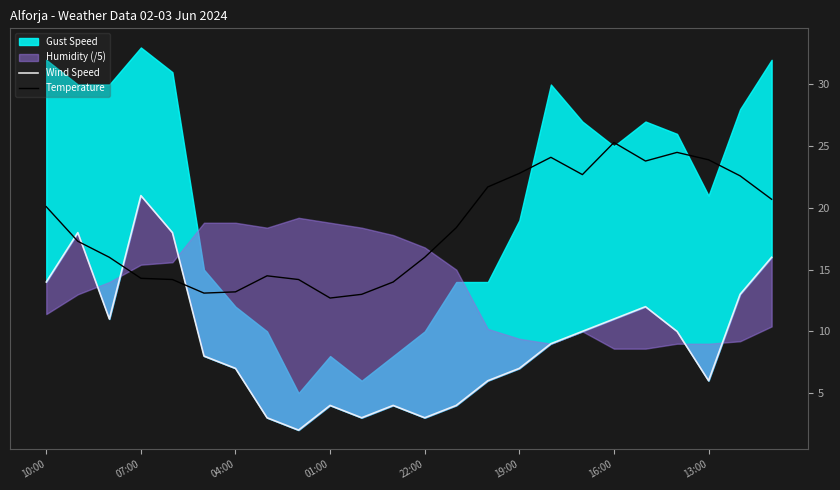

The value of Temperature at 10:00 is 9.2. True or false?

False